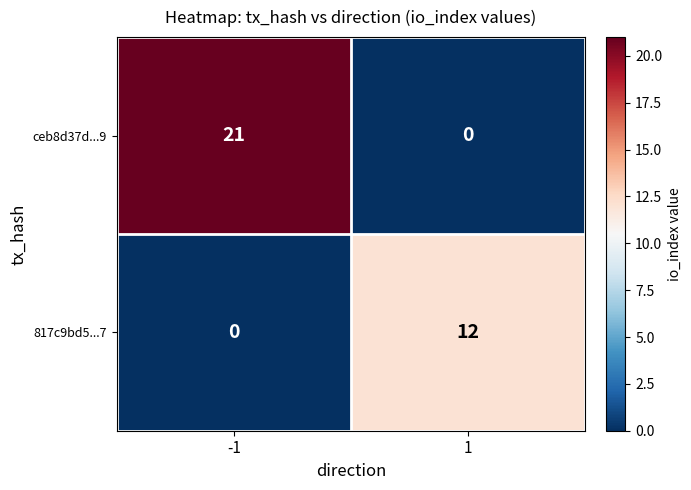

Reading left to right, list all the values displayed in this chart.

ceb8d37d...9: 21	0
817c9bd5...7: 0	12